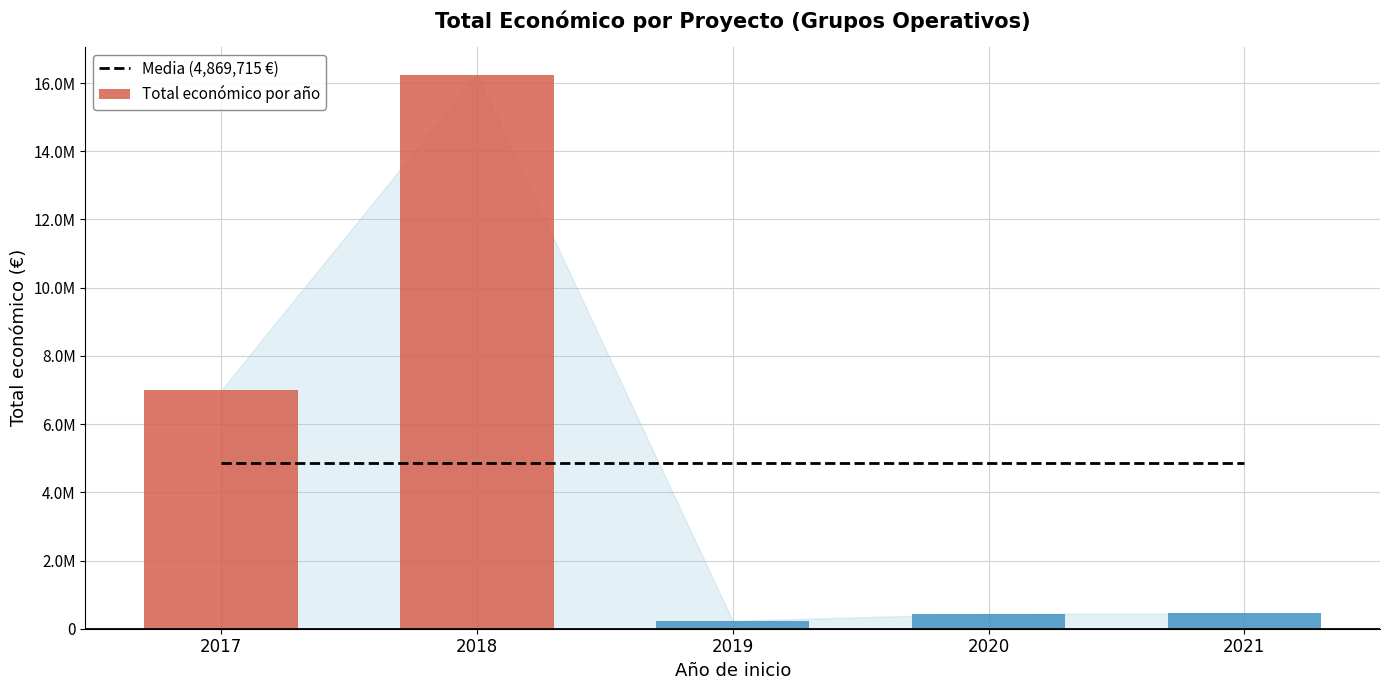

Reading left to right, list all the values displayed in this chart.

Media (4,869,715 €): 4869715.6	4869715.6	4869715.6	4869715.6	4869715.6
Total económico por año: 6985221.0	16245134.0	232189.0	439594.0	446440.0